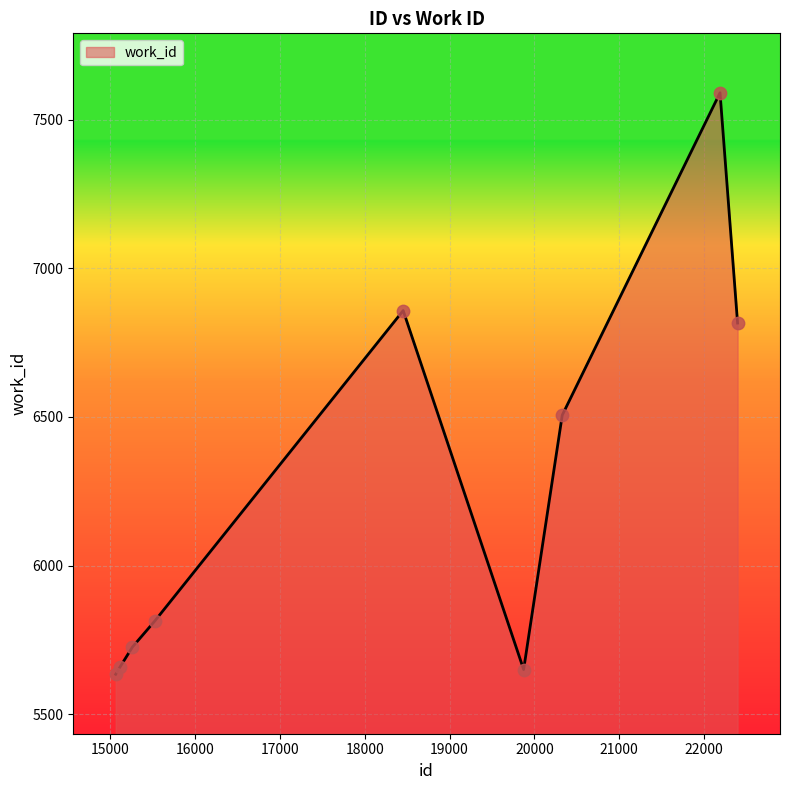

What is the smallest value displayed?

5634